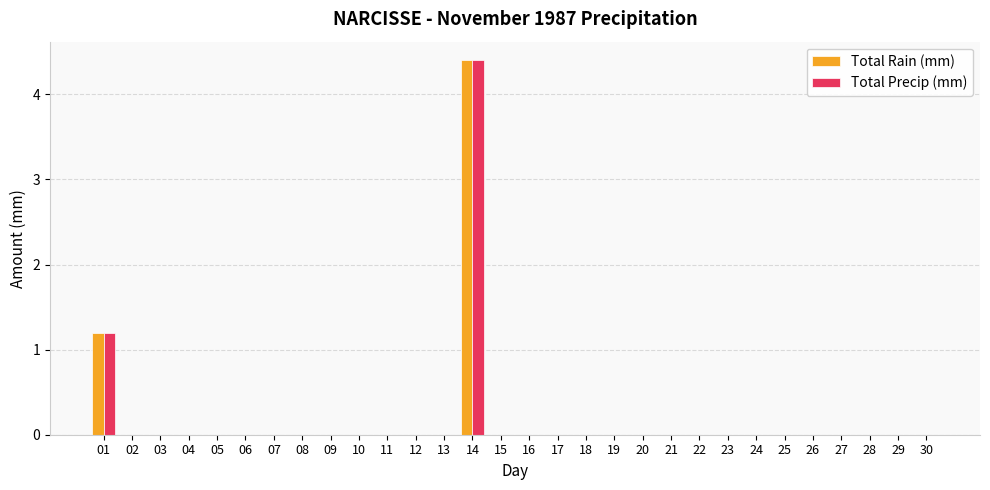

At which category is the sum across all series the highest?

14